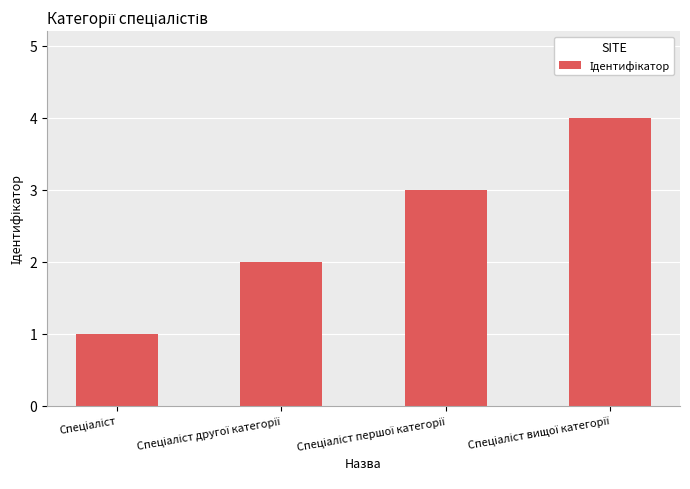

Are the bars horizontal?

No